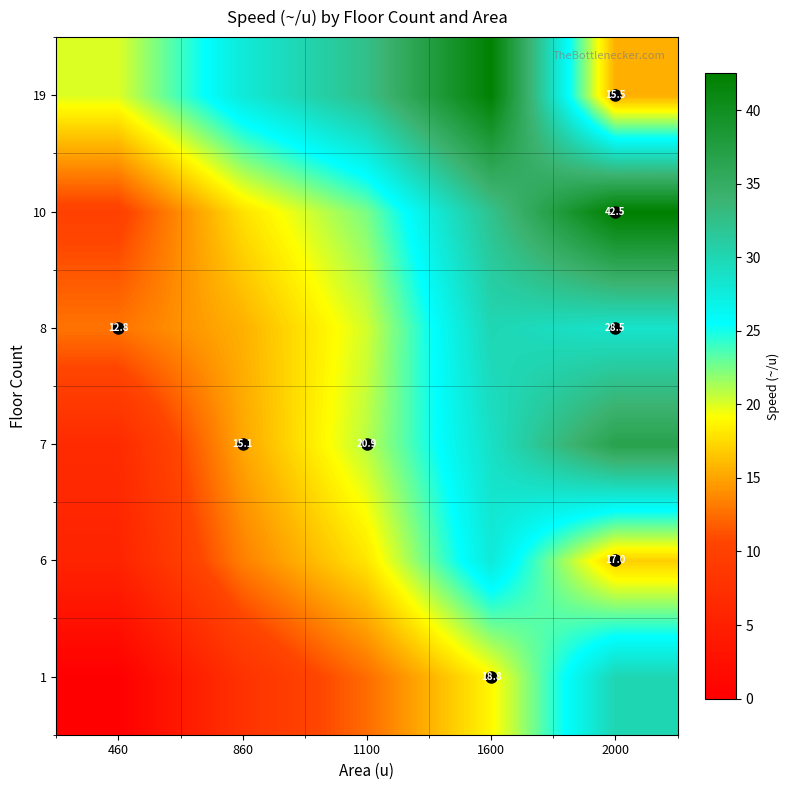

Rank the series at 1600 from lowest to highest value.

1, 6, 7, 8, 10, 19